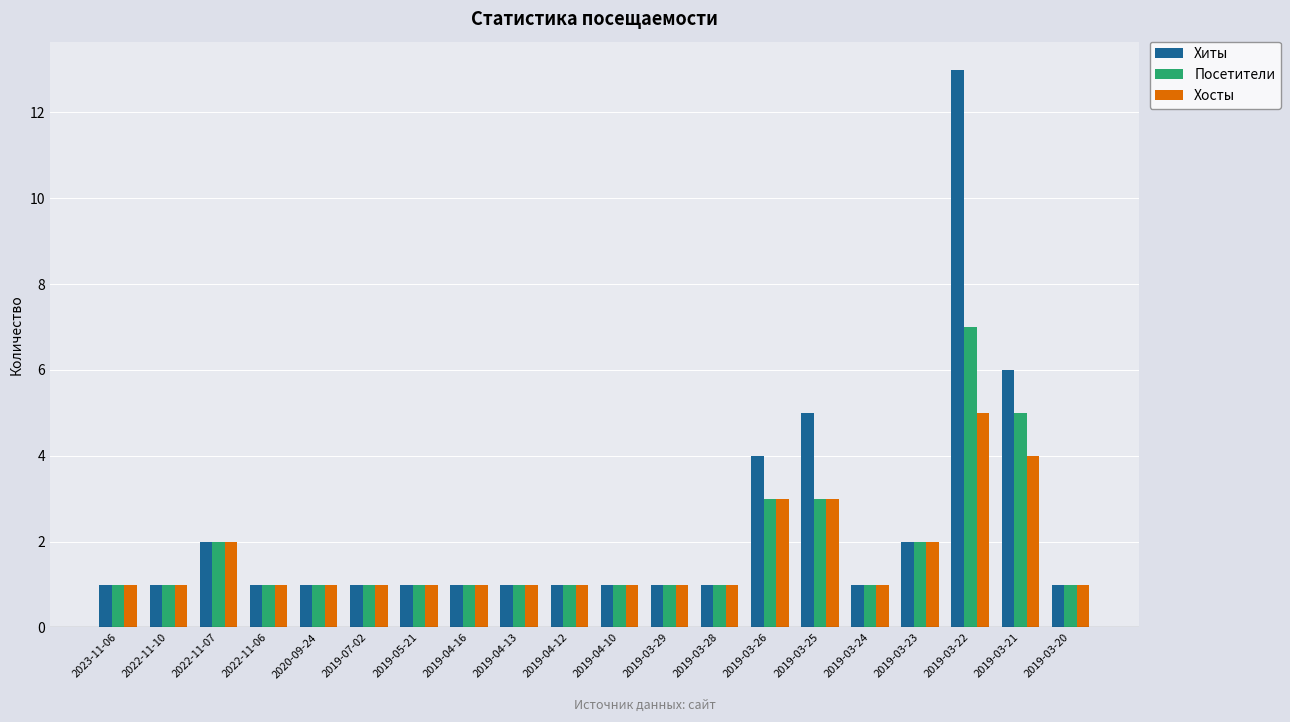

What is the total value across all series at 2019-03-25?

11